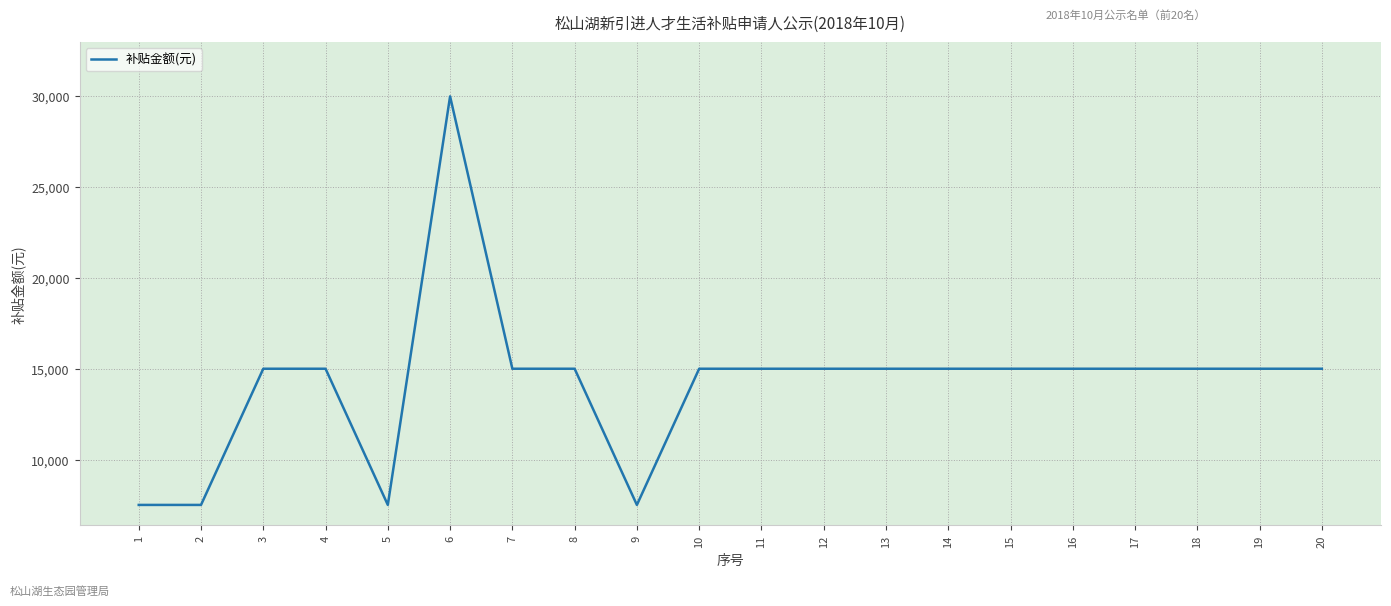

Is it true that the value at 14 is 15000?

True